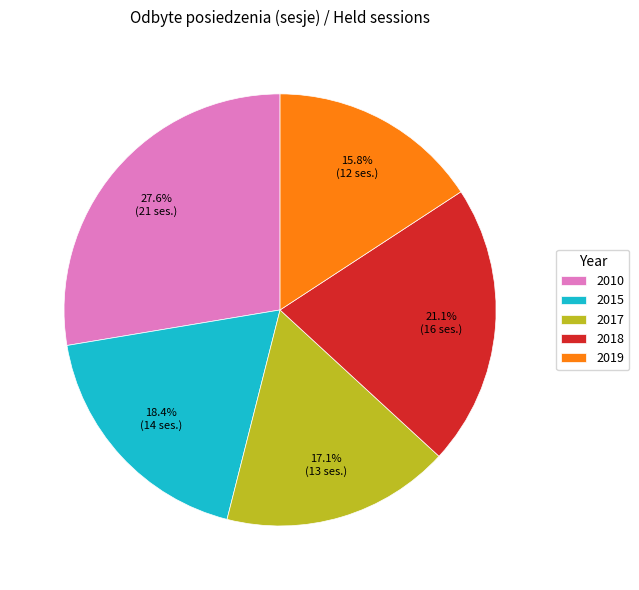

Count the number of slices in the pie.

5